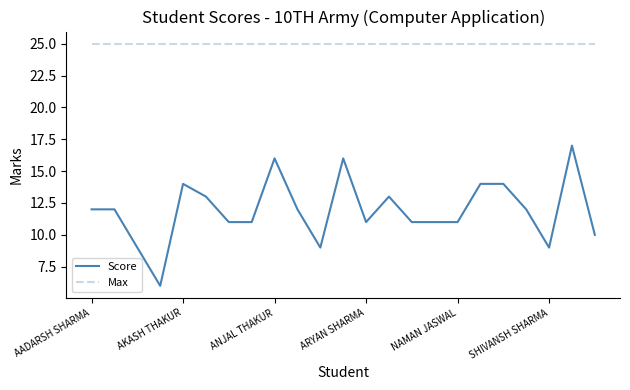

True or false: Max and Score cross at least once.

False